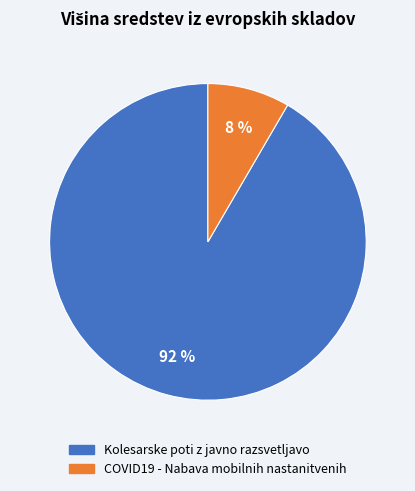

True or false: COVID19 - Nabava mobilnih nastanitvenih accounts for 1% of the total.

False